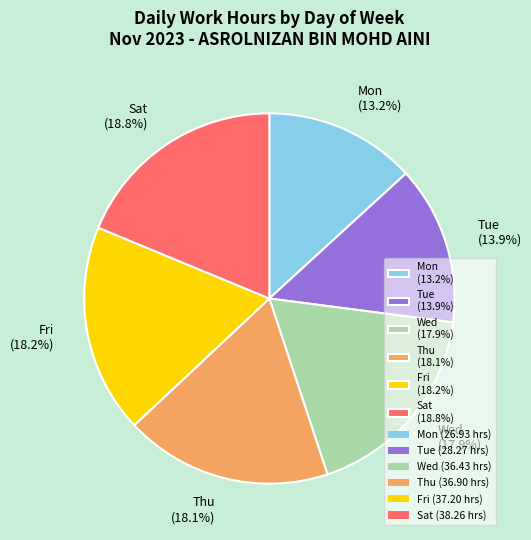

Is the sum of Sat (18.8%) and Fri (18.2%) greater than half?

No